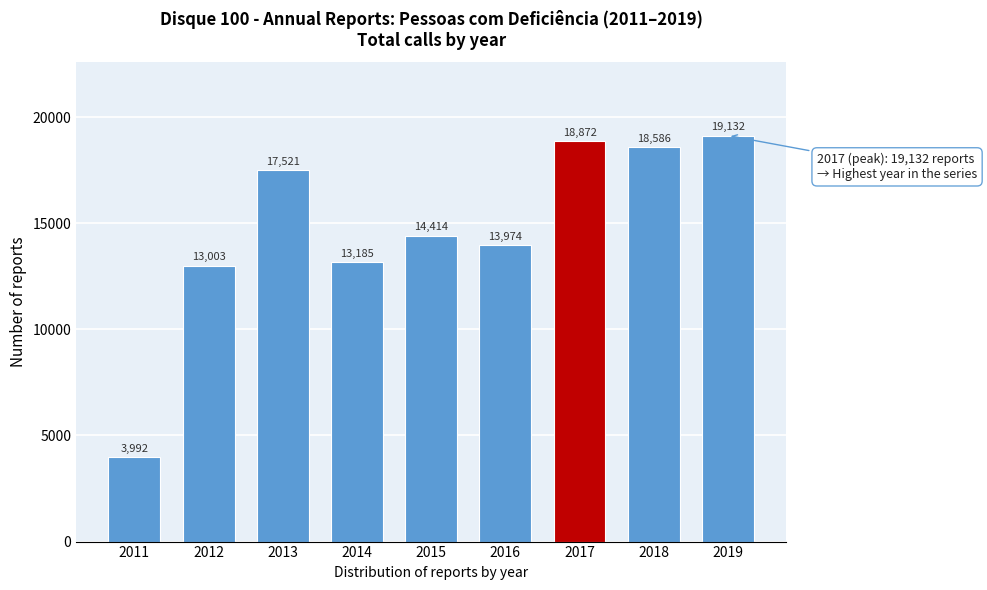

Reading left to right, extract all data points from this chart.

3992	13003	17521	13185	14414	13974	18872	18586	19132